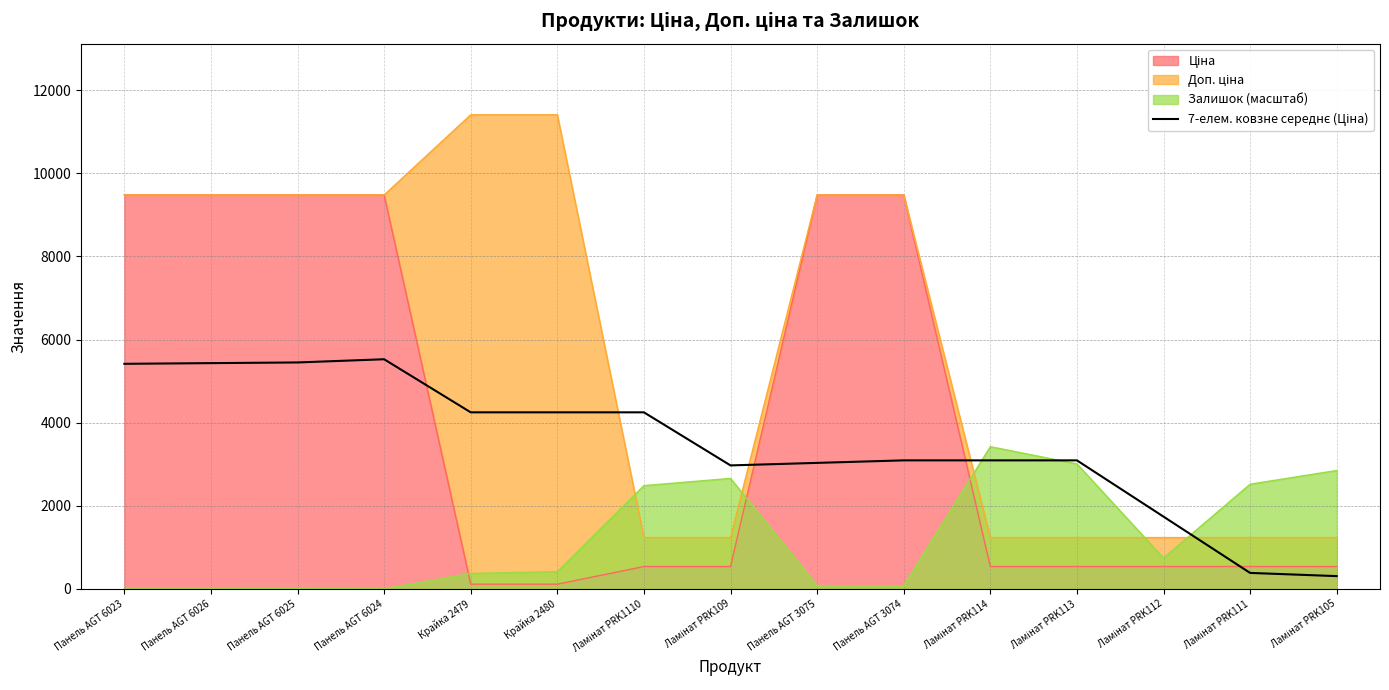

How many data points does each series have?

15